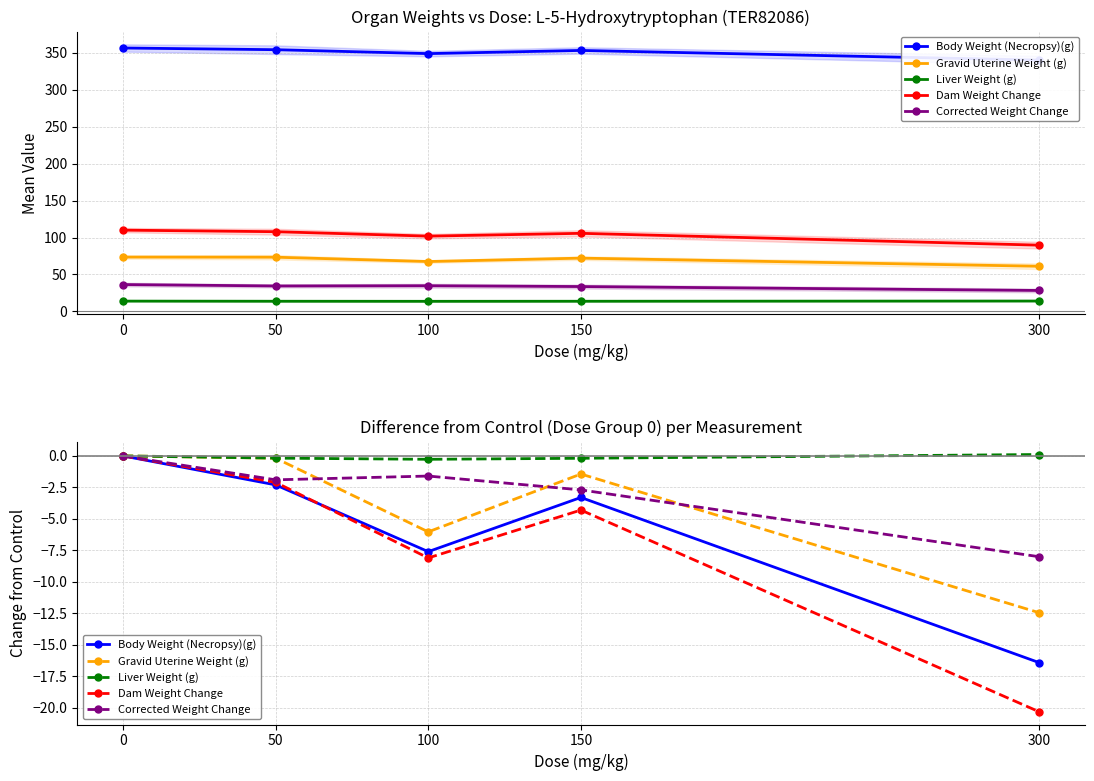

How many values in Gravid Uterine Weight (g) are below zero?

4